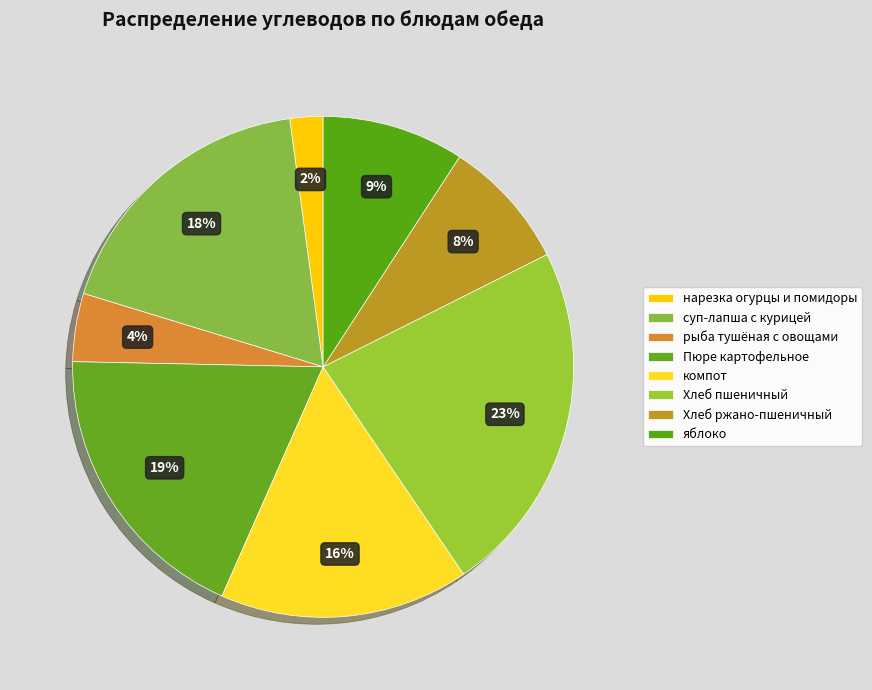

How much of the chart is everything except компот?

83.9%